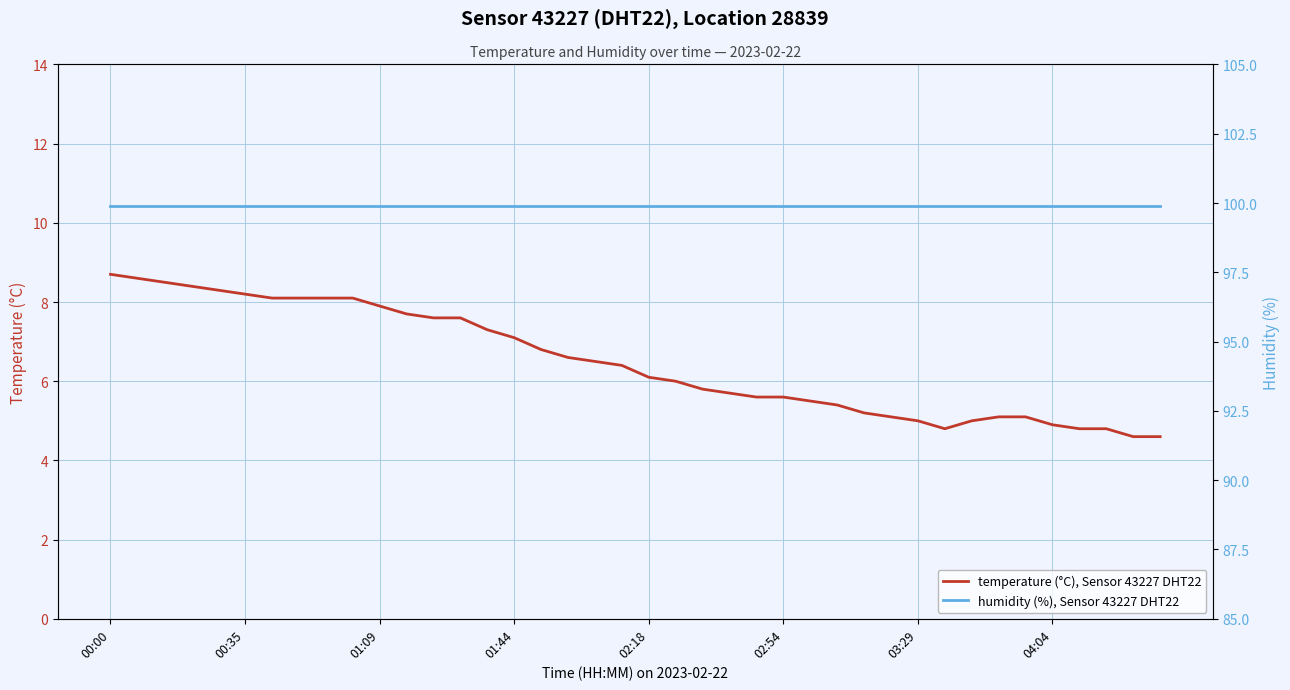

At 11, list the series in order from smallest to largest.

temperature (°C), Sensor 43227 DHT22, humidity (%), Sensor 43227 DHT22